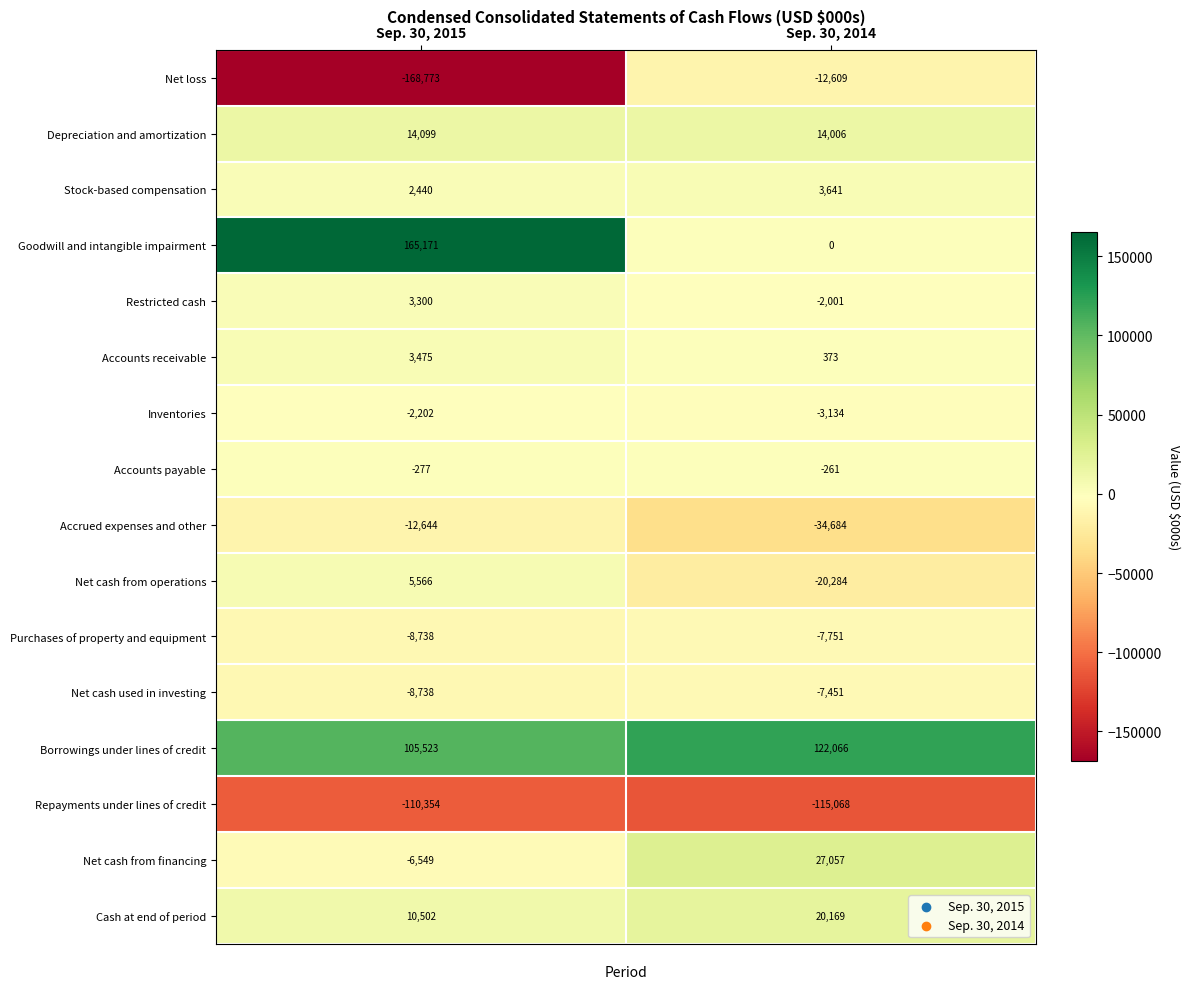

List the series in order of their peak value, lowest first.

Repayments under lines of credit, Accrued expenses and other, Net loss, Purchases of property and equipment, Net cash used in investing, Inventories, Accounts payable, Restricted cash, Accounts receivable, Stock-based compensation, Net cash from operations, Depreciation and amortization, Cash at end of period, Net cash from financing, Borrowings under lines of credit, Goodwill and intangible impairment